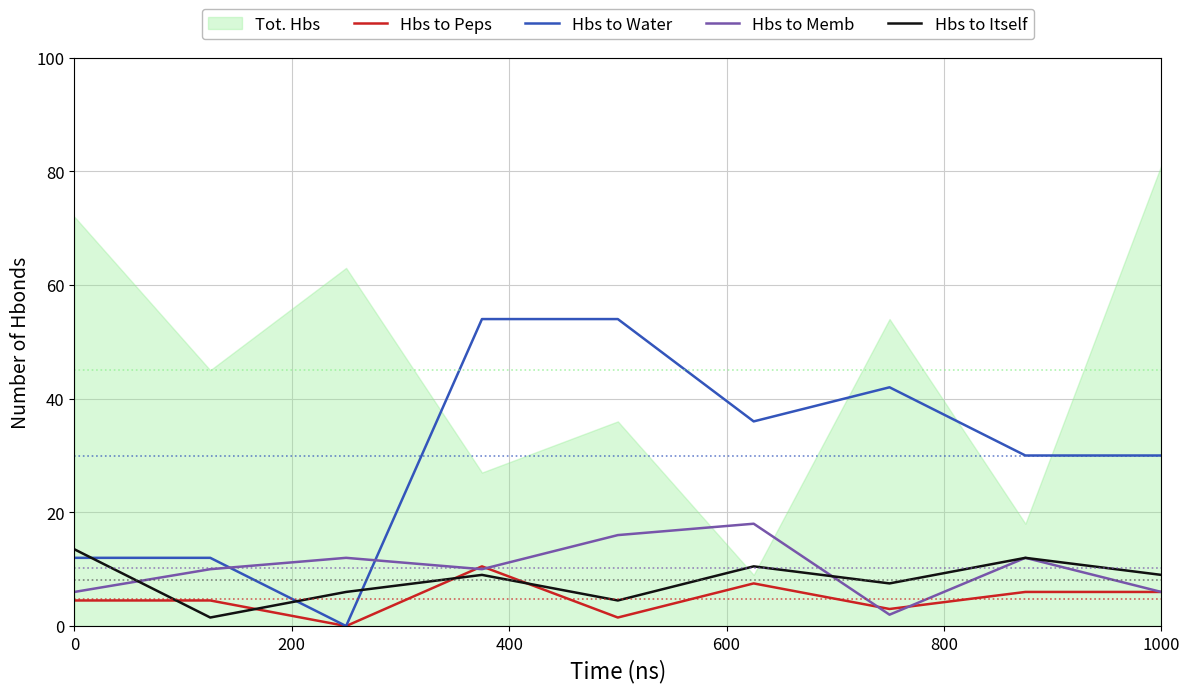

True or false: Hbs to Water has a value of 30.0 at 1000.

True